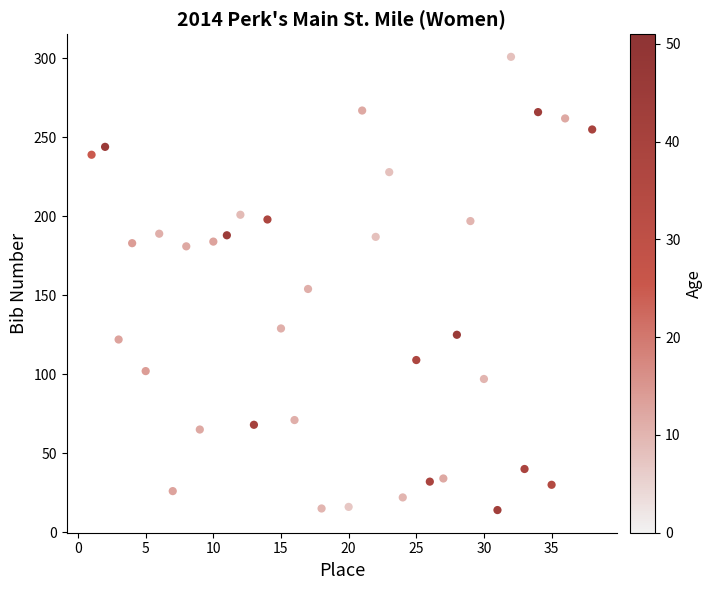

What is the range of X values (max minus min)?

37